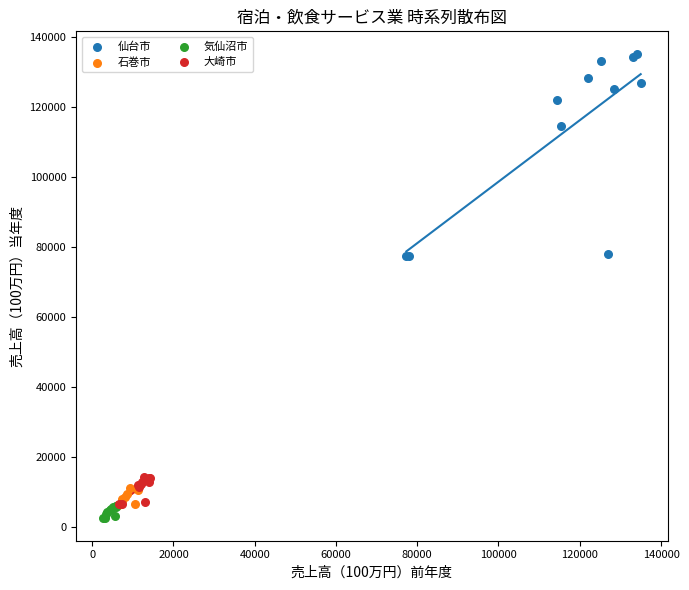

Which series reaches the maximum Y coordinate?

仙台市